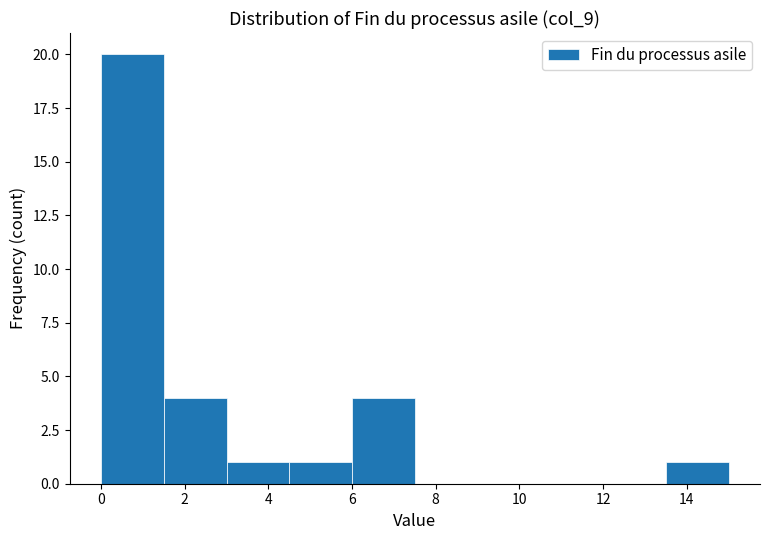

Reading left to right, list every bar in this chart as the range it spans on the x-axis followed by its height. Neither the bar edges nor the heights are printed on the chart, so give them approximately, as read against the axes.

0.0 to 1.5: 20
1.5 to 3.0: 4
3.0 to 4.5: 1
4.5 to 6.0: 1
6.0 to 7.5: 4
7.5 to 9.0: 0
9.0 to 10.5: 0
10.5 to 12.0: 0
12.0 to 13.5: 0
13.5 to 15.0: 1